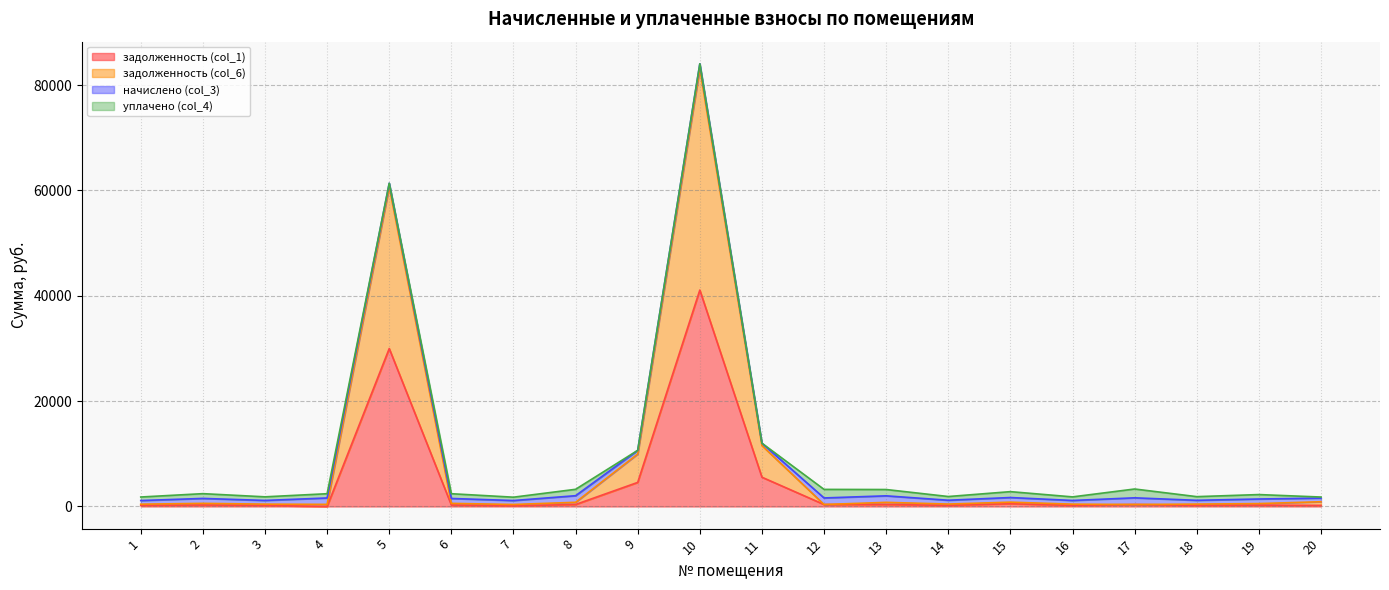

What are all the series names shown in the legend?

задолженность (col_1), задолженность (col_6), начислено (col_3), уплачено (col_4)